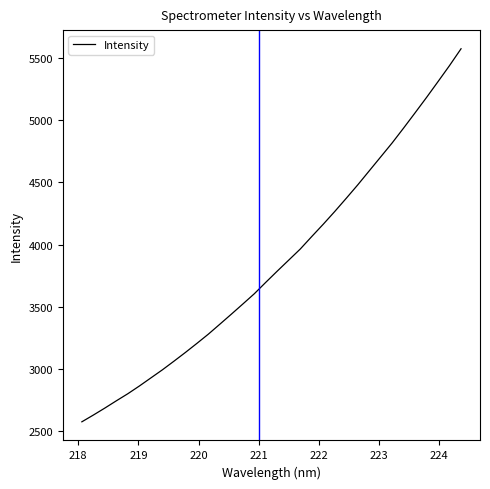

What is the smallest value displayed?

2575.8